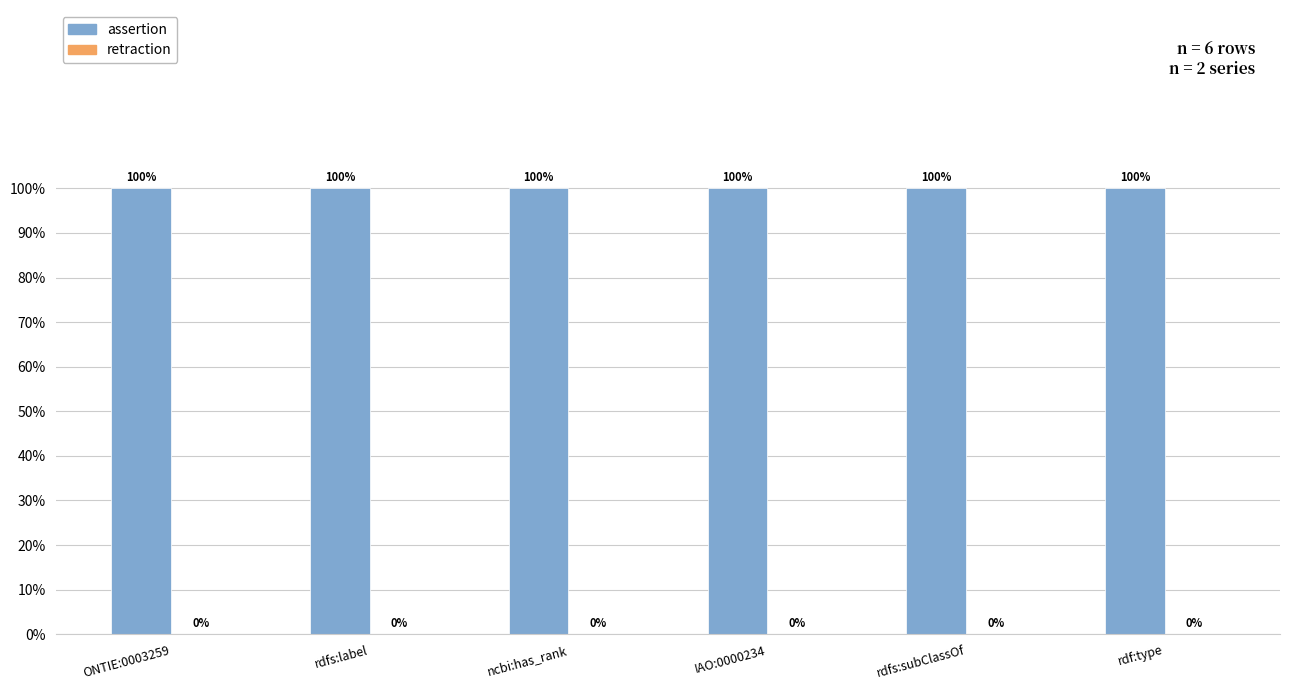

Are the bars grouped side by side (vs. stacked)?

Yes